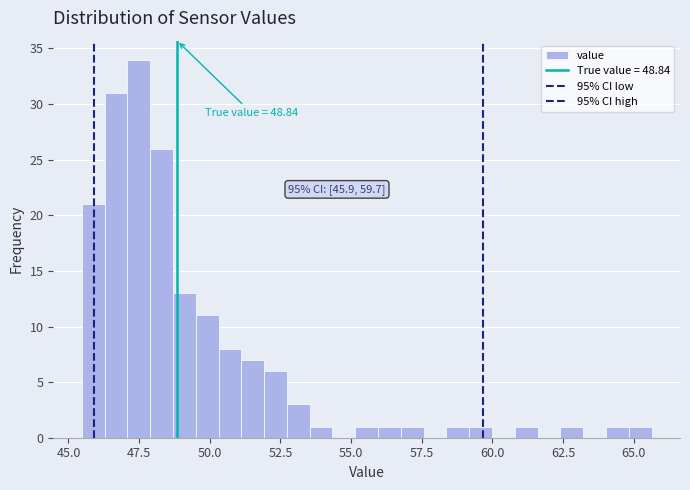

Read against the x-axis, roughly where is the centre of the tallest bar?

47.5